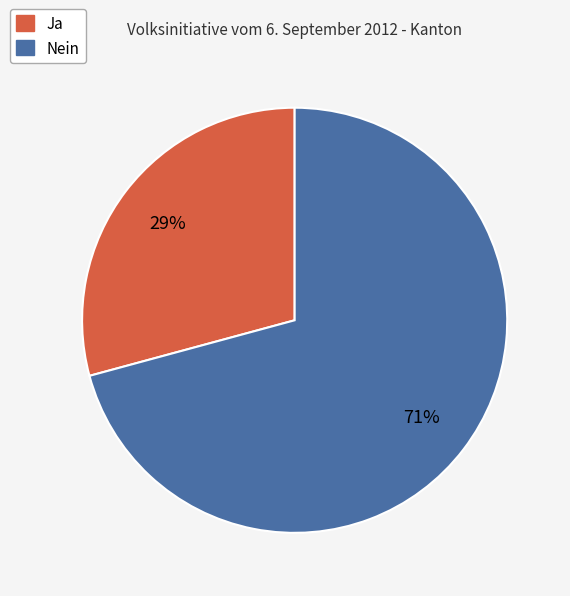

What percentage is the Ja slice, to the nearest percent?

29%